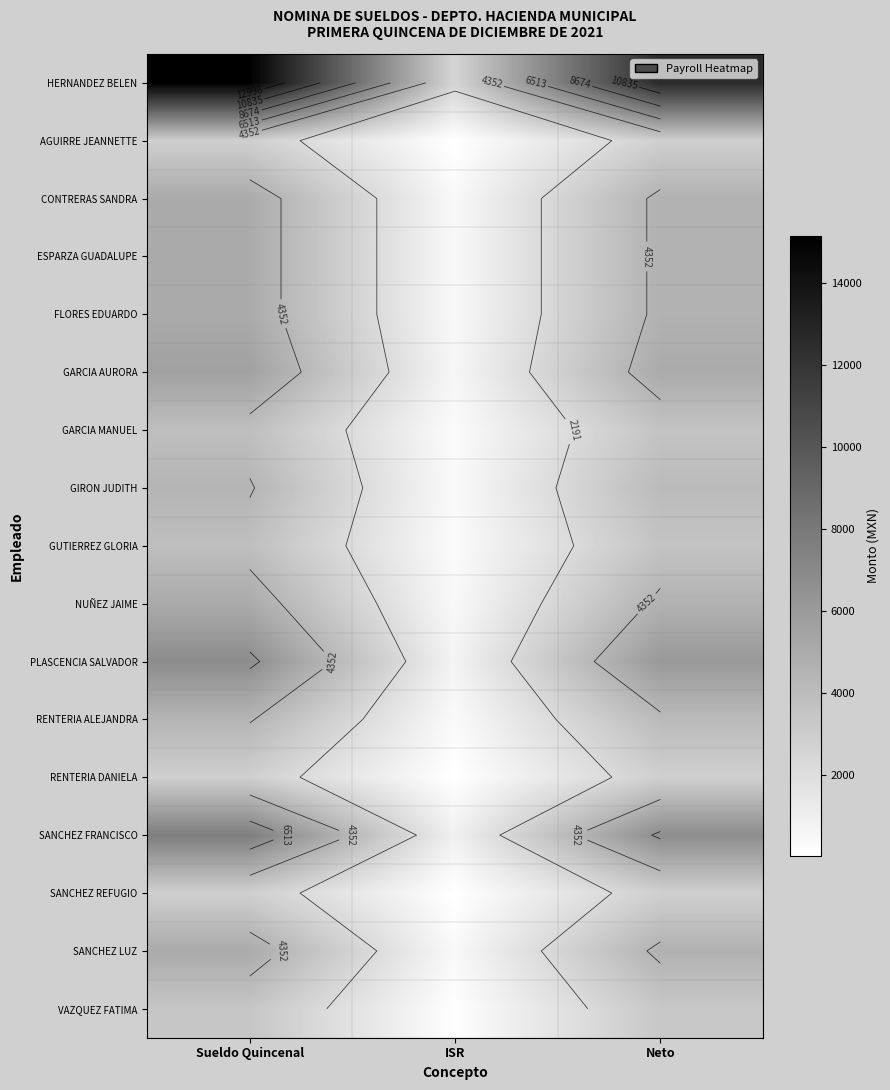

What is the sum of the GUTIERREZ GLORIA values at Sueldo Quincenal and ISR?

4151.7